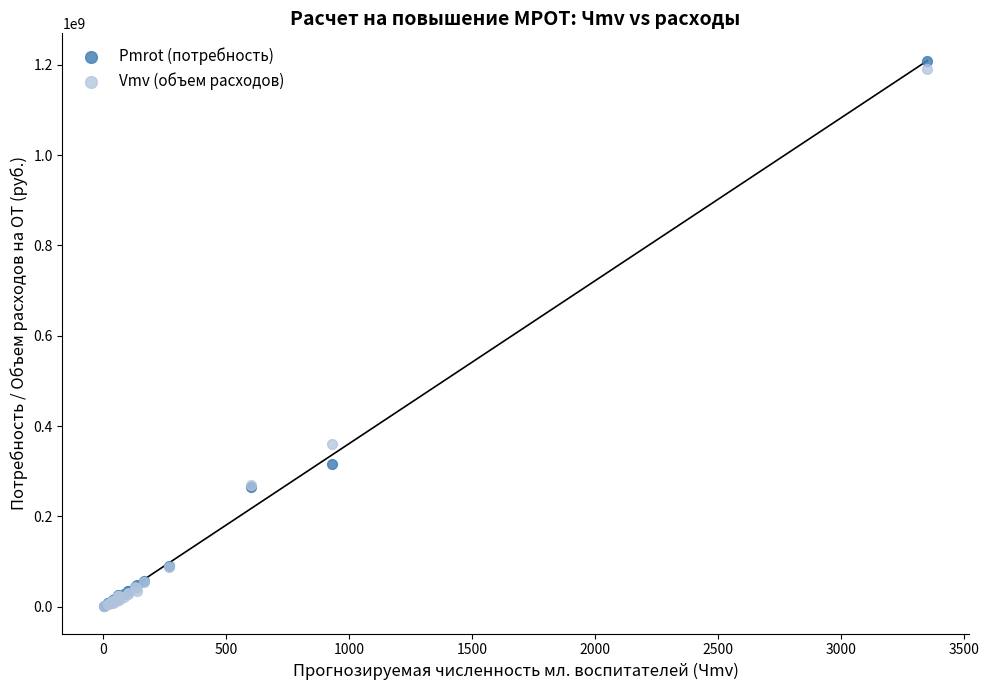

Which series reaches the maximum Y coordinate?

Pmrot (потребность)